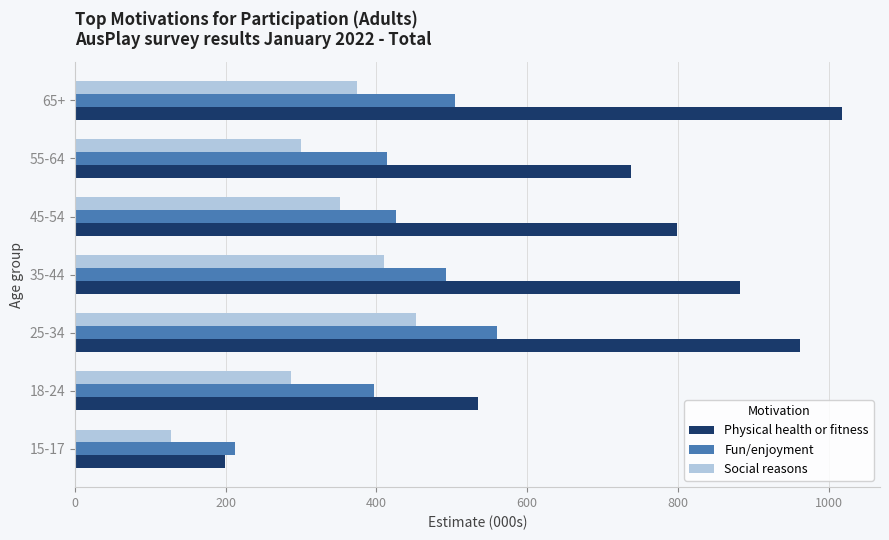

The Physical health or fitness series shows 285.6 at 25-34. True or false?

False